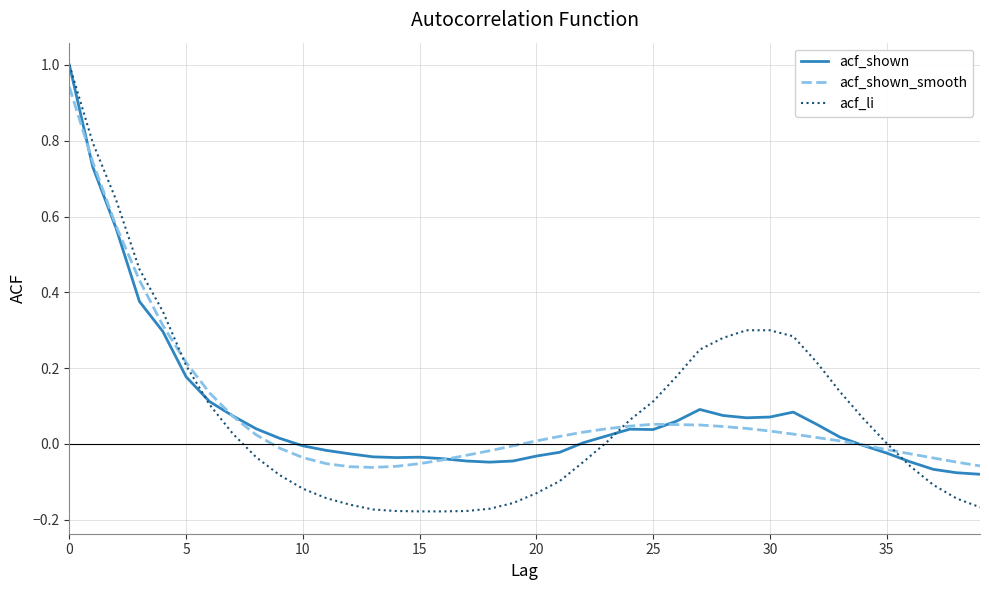

Which series has the largest range (max minus min)?

acf_li